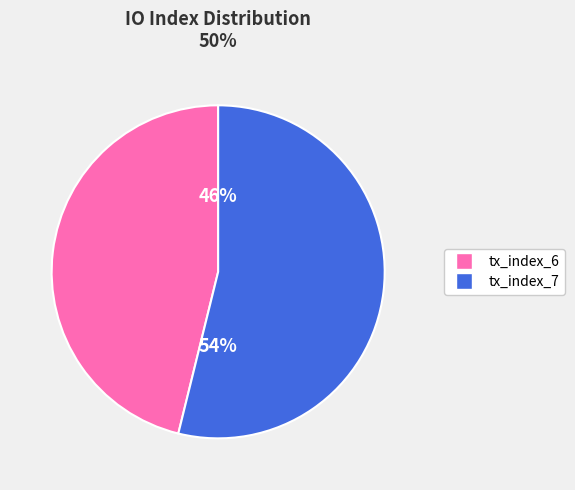

Does any single category account for the majority?

Yes